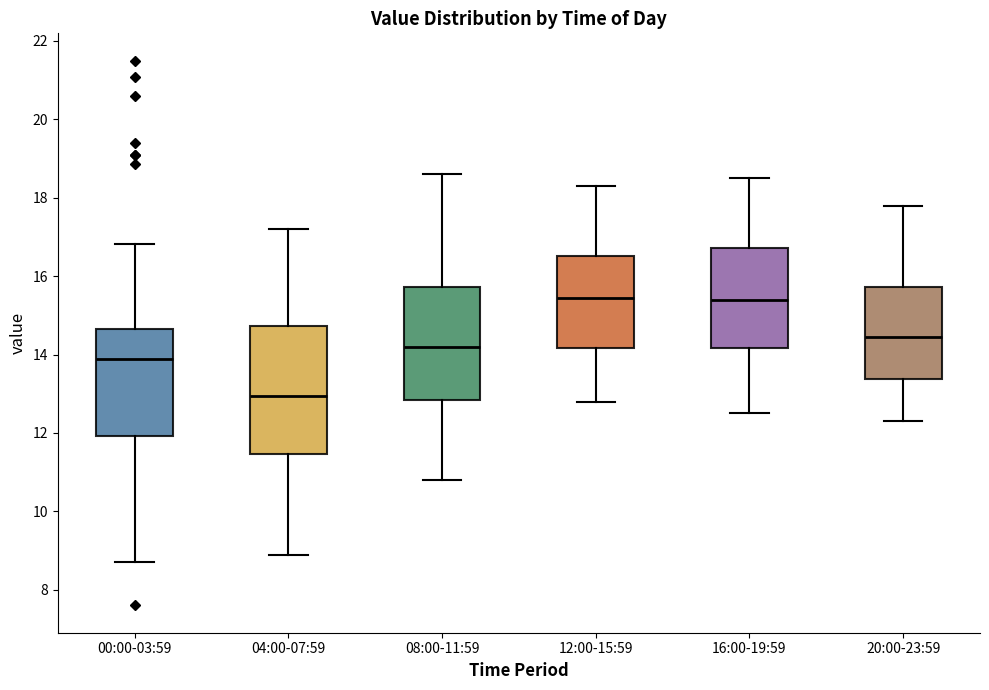

Which box is the tallest, from its lower edge to its upper edge?

04:00-07:59